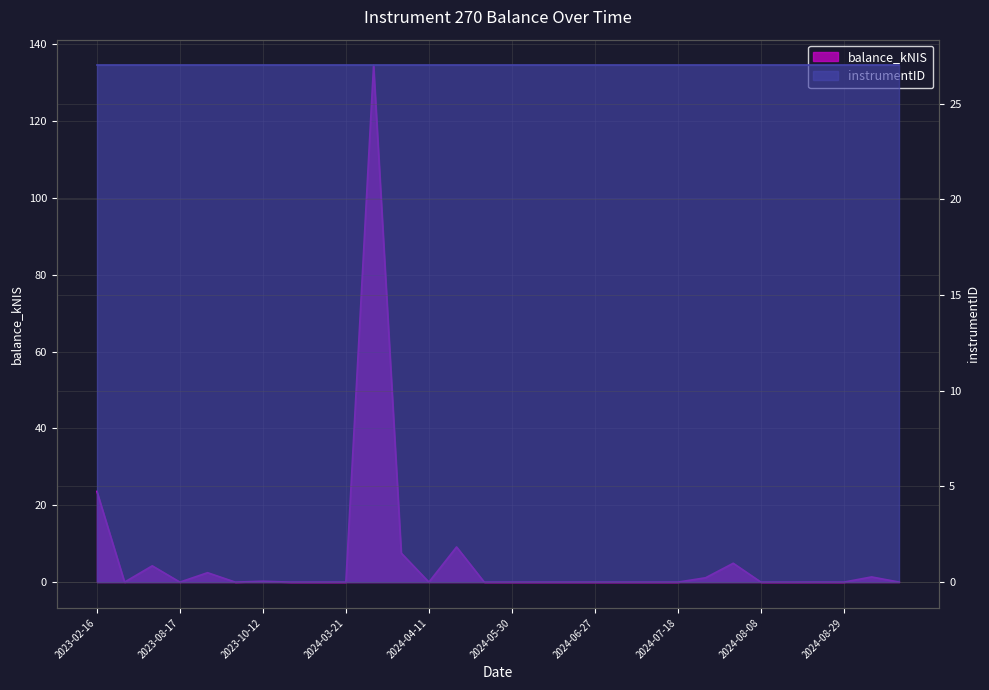

Does the chart display data point markers on the line(s)?

No